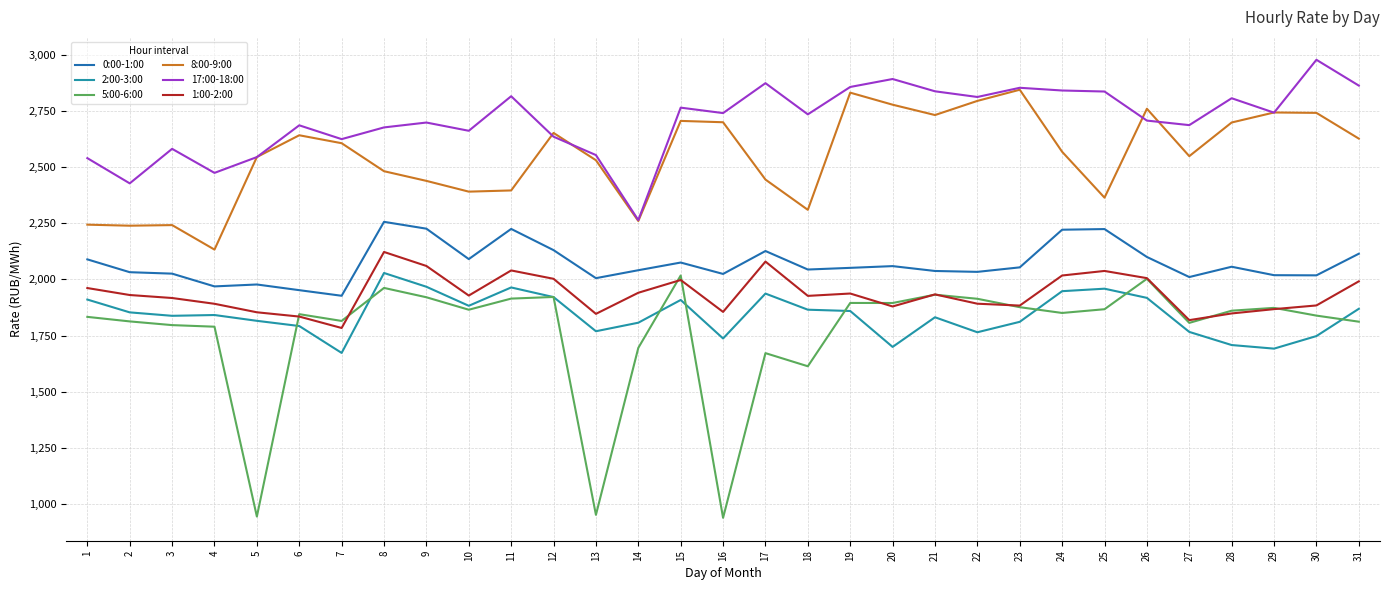

True or false: 8:00-9:00 and 1:00-2:00 intersect in this chart.

False